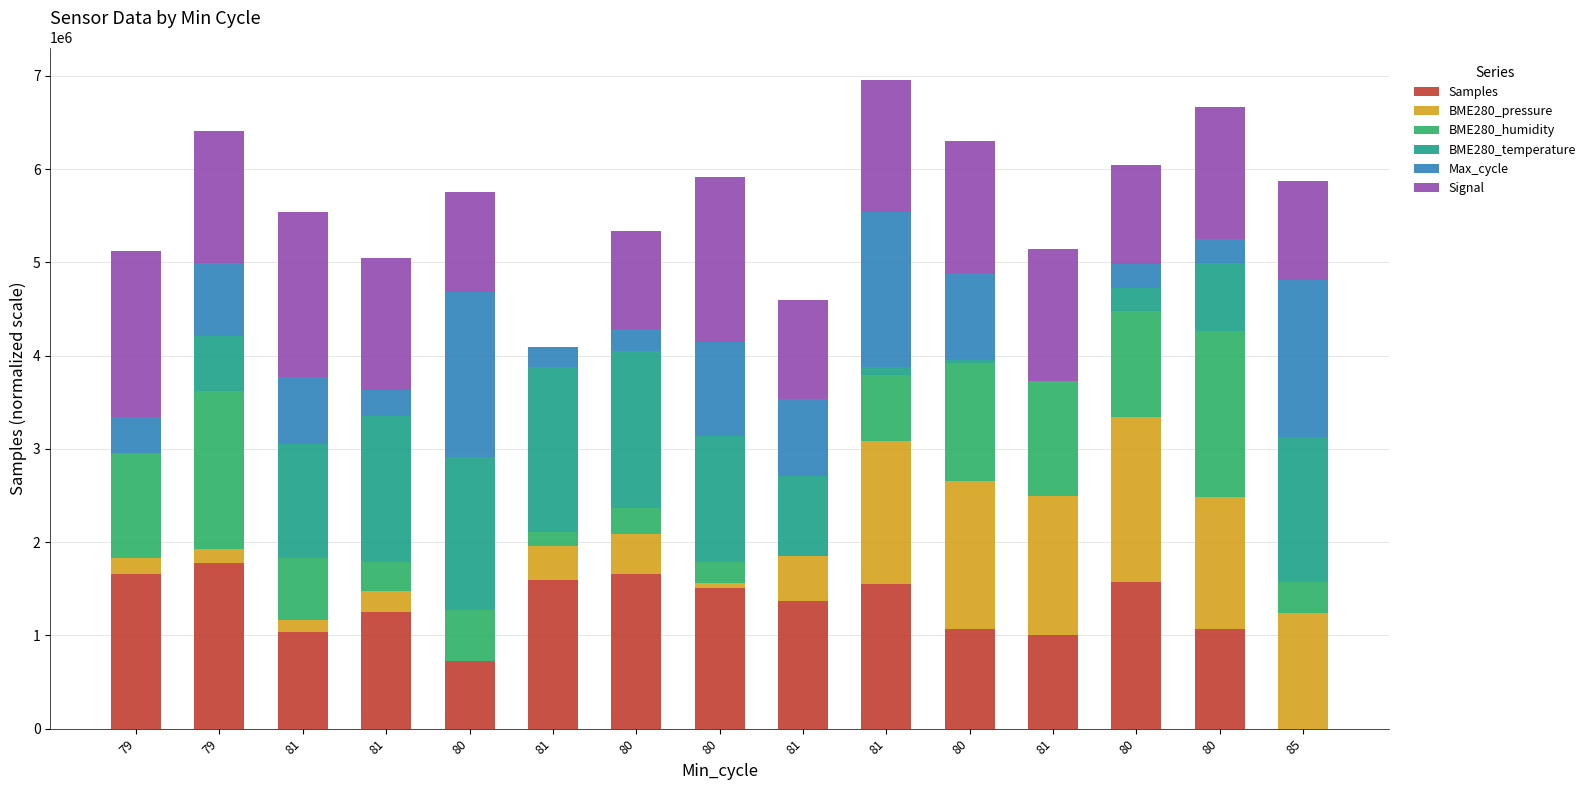

Where does the BME280_pressure series first go above 430462?

80